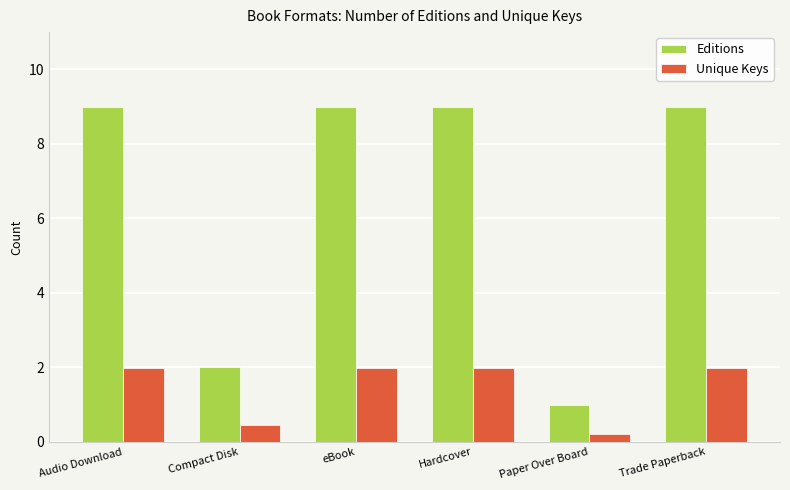

Is it true that Editions equals 3.1 at Compact Disk?

False